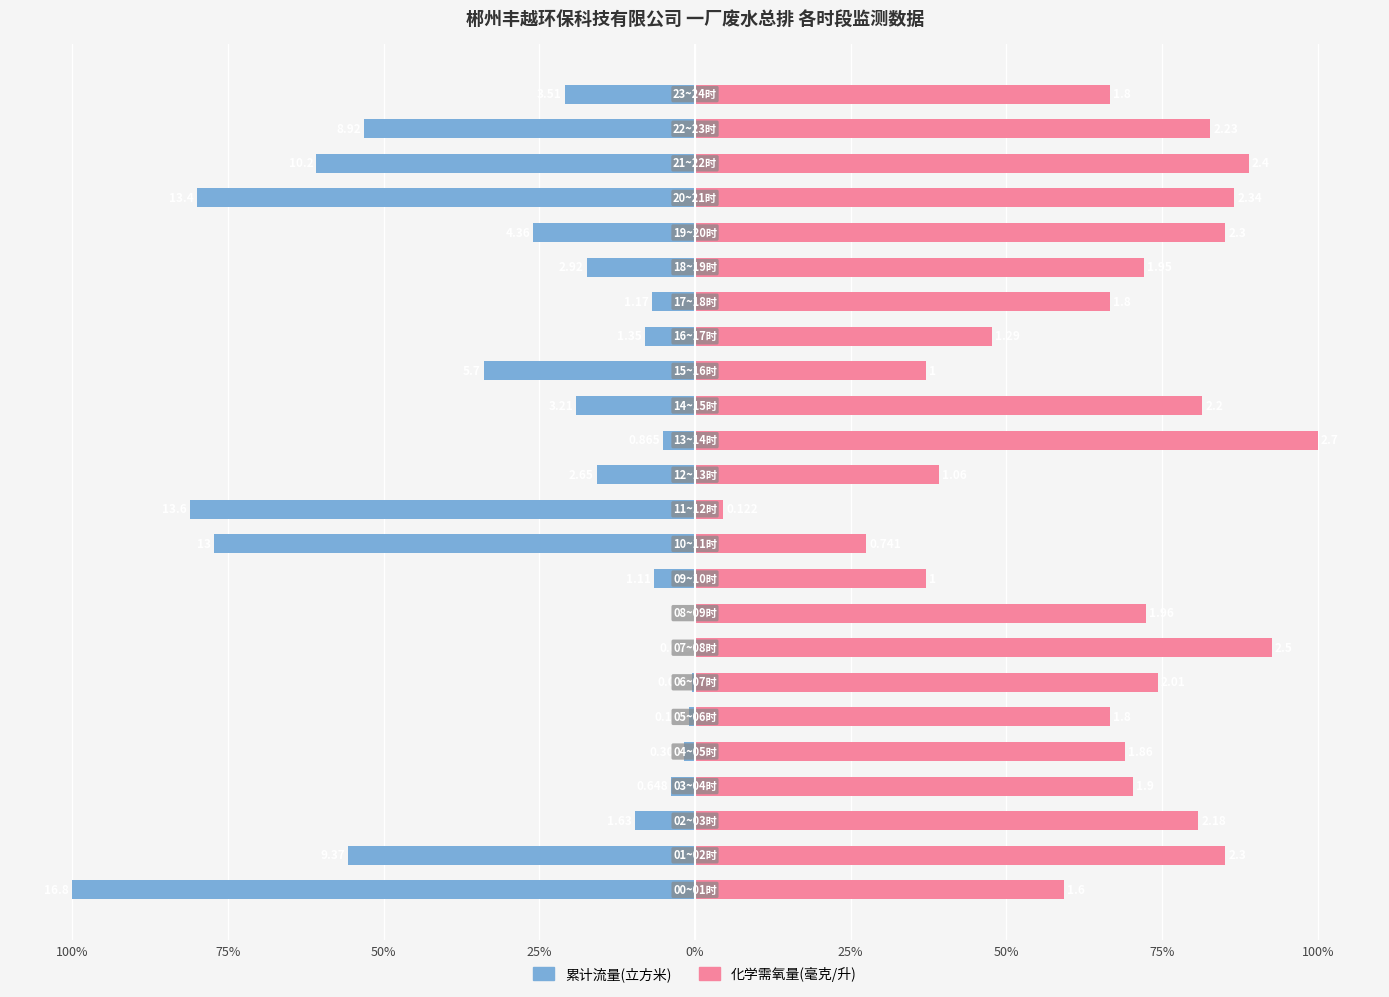

Which series has the widest spread of values?

累计流量(立方米)